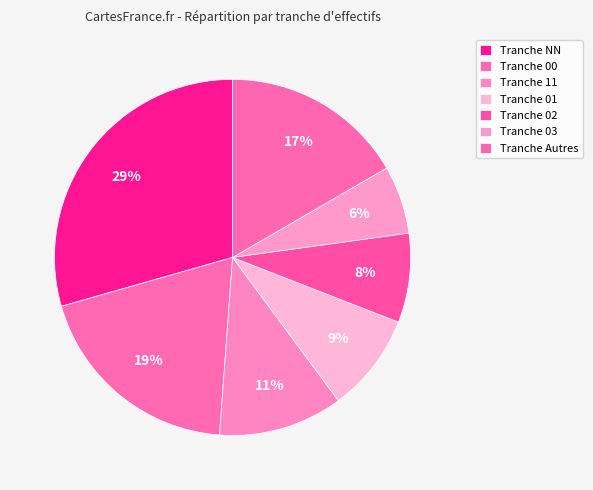

Is there any slice that represents more than half of the pie?

No